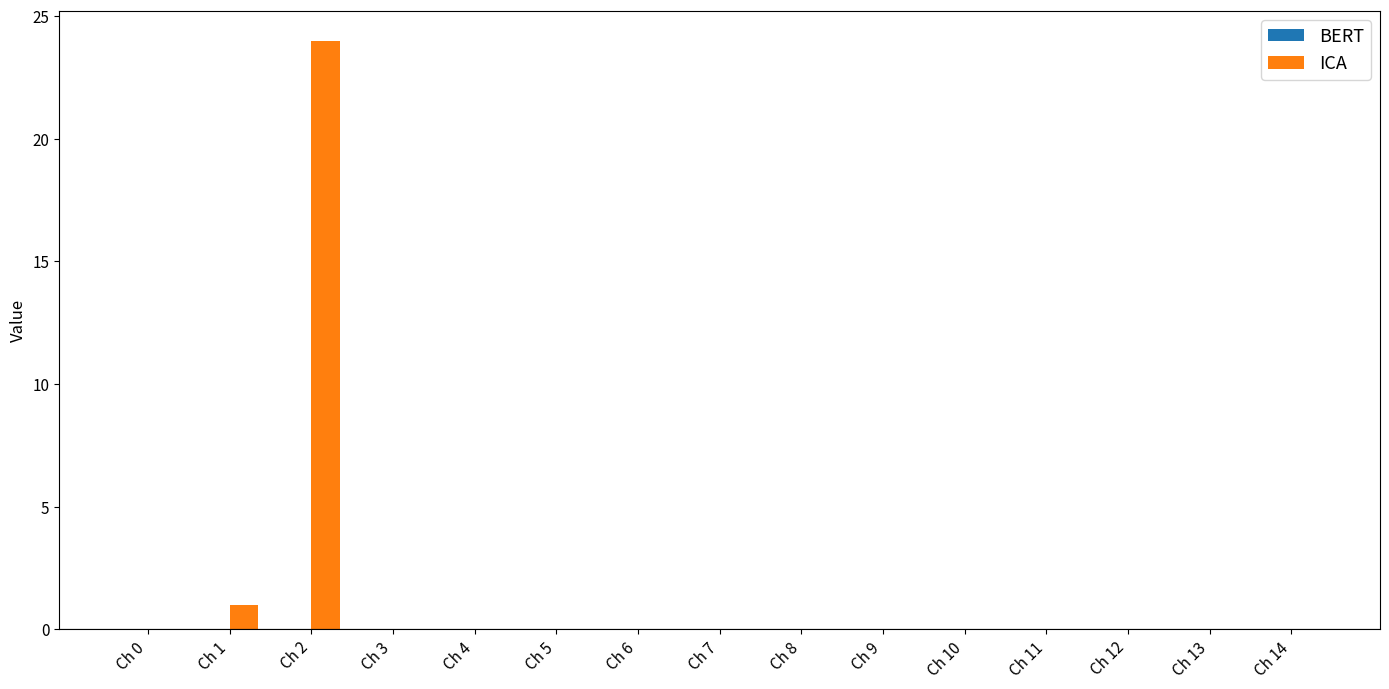

How many categories are shown in the chart?

15